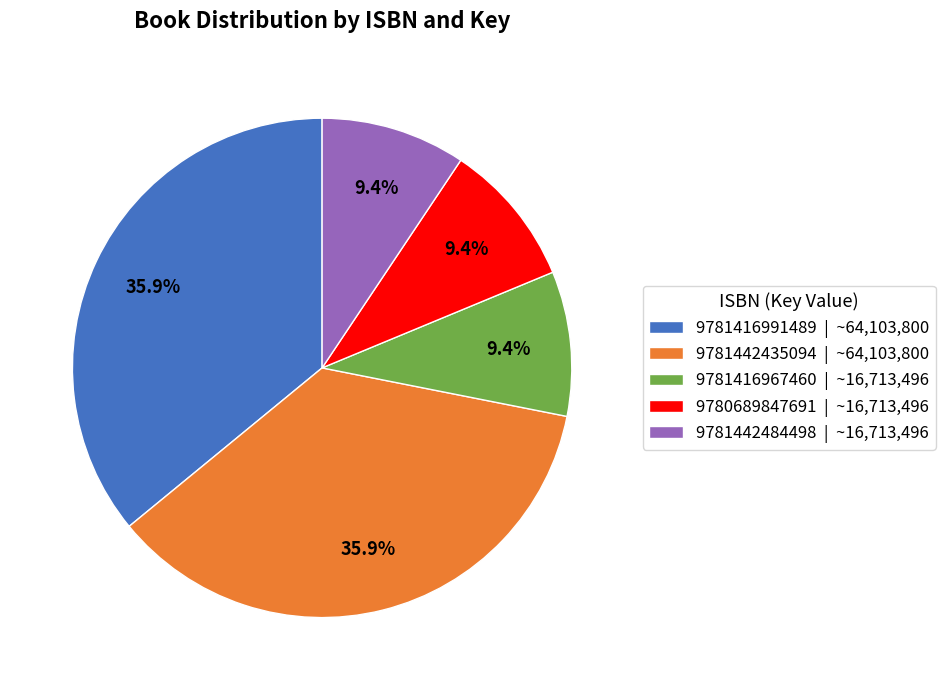

Does 9781416967460 account for over 50% of the chart?

No